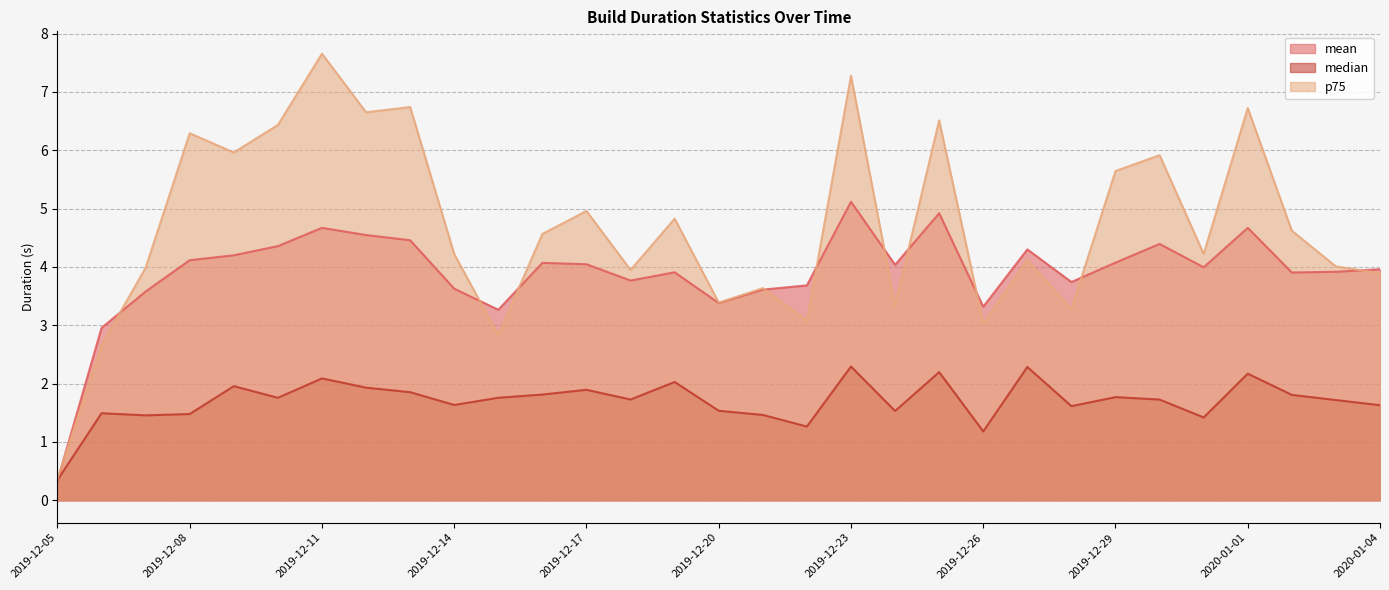

How many lines are shown in the chart?

3